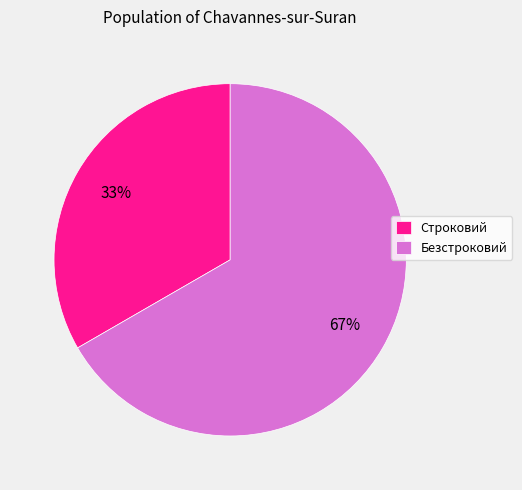

Is it true that Строковий is 28% of the pie?

False